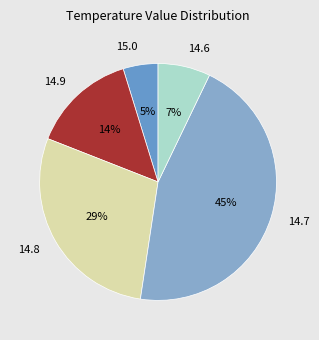

The 15.0 slice represents 35% of the pie. True or false?

False